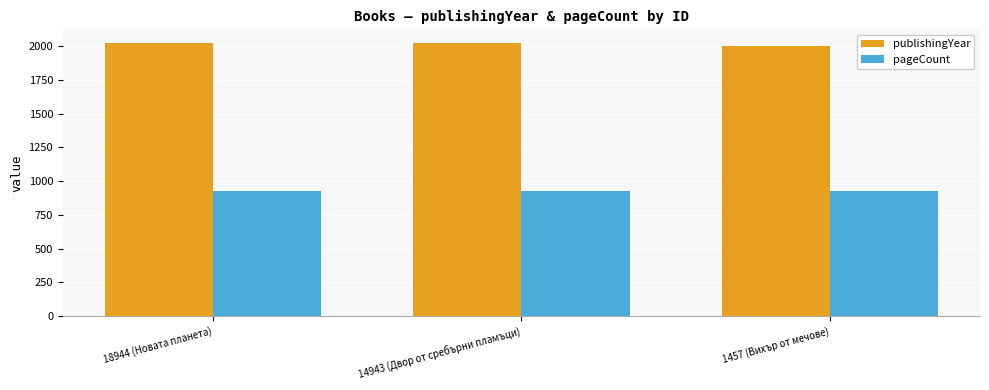

What is the sum of the publishingYear values at 1457 (Вихър от мечове) and 18944 (Новата планета)?

4024